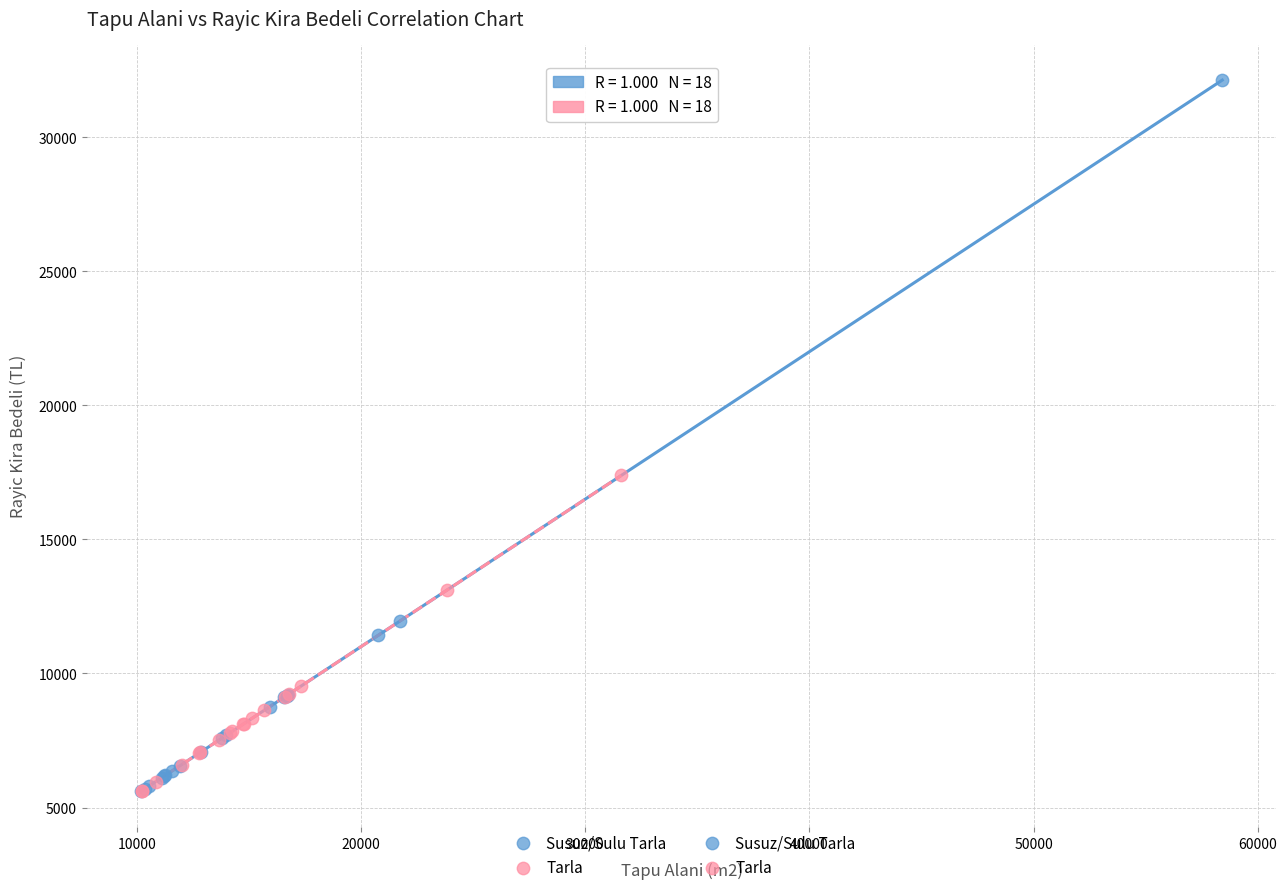

Which series reaches the maximum Y coordinate?

Susuz/Sulu Tarla